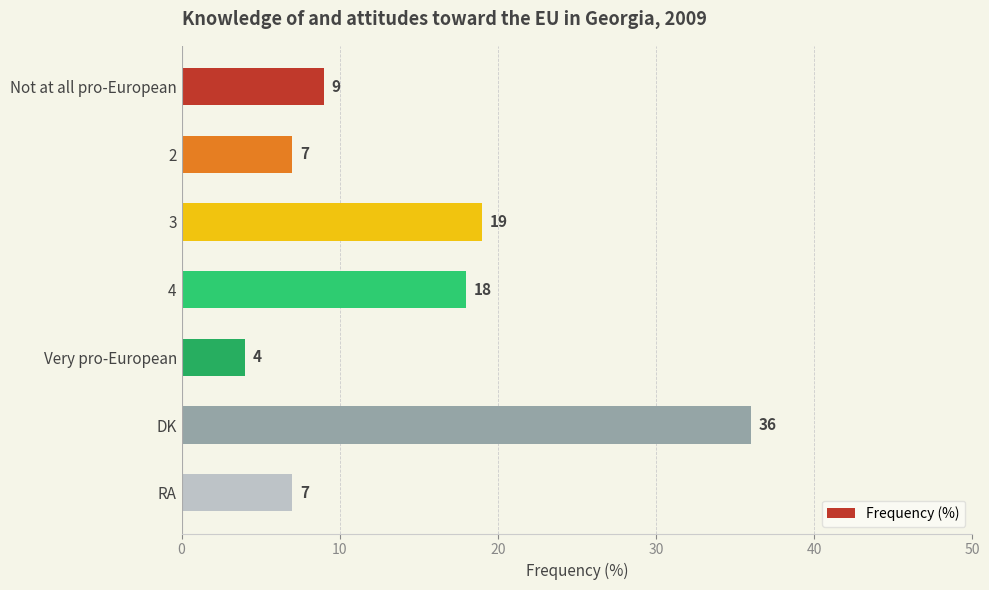

What value does the data have at 2?

7